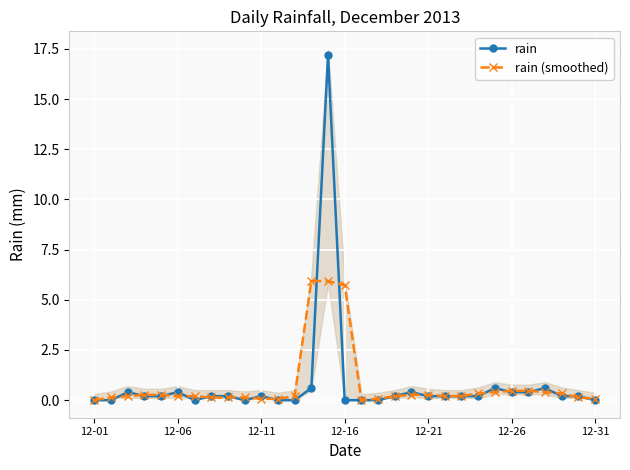

Which series has the largest range (max minus min)?

rain